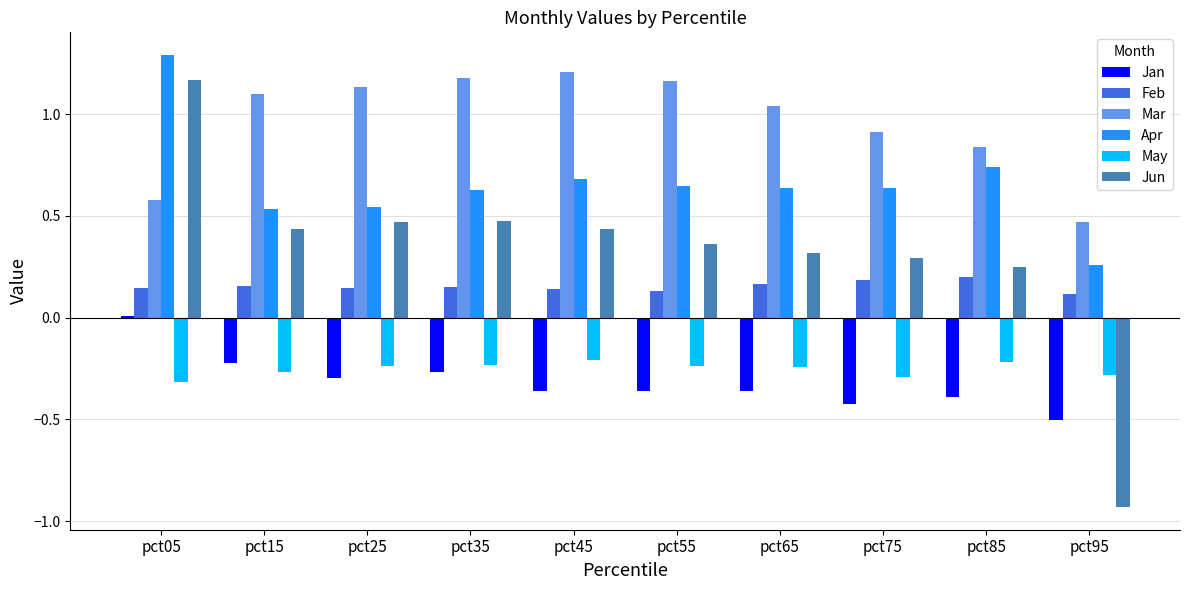

What is the difference between the maximum and second lowest values in the Jun series?

0.9